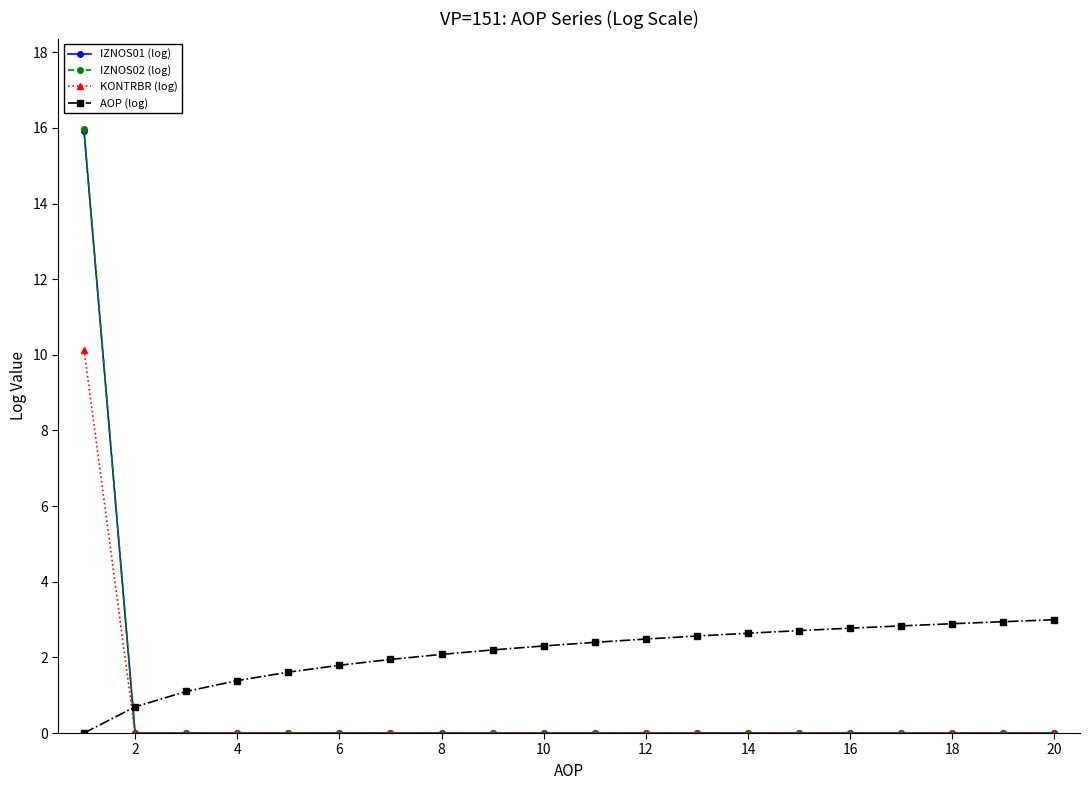

What is the maximum value shown in the chart?

16.0